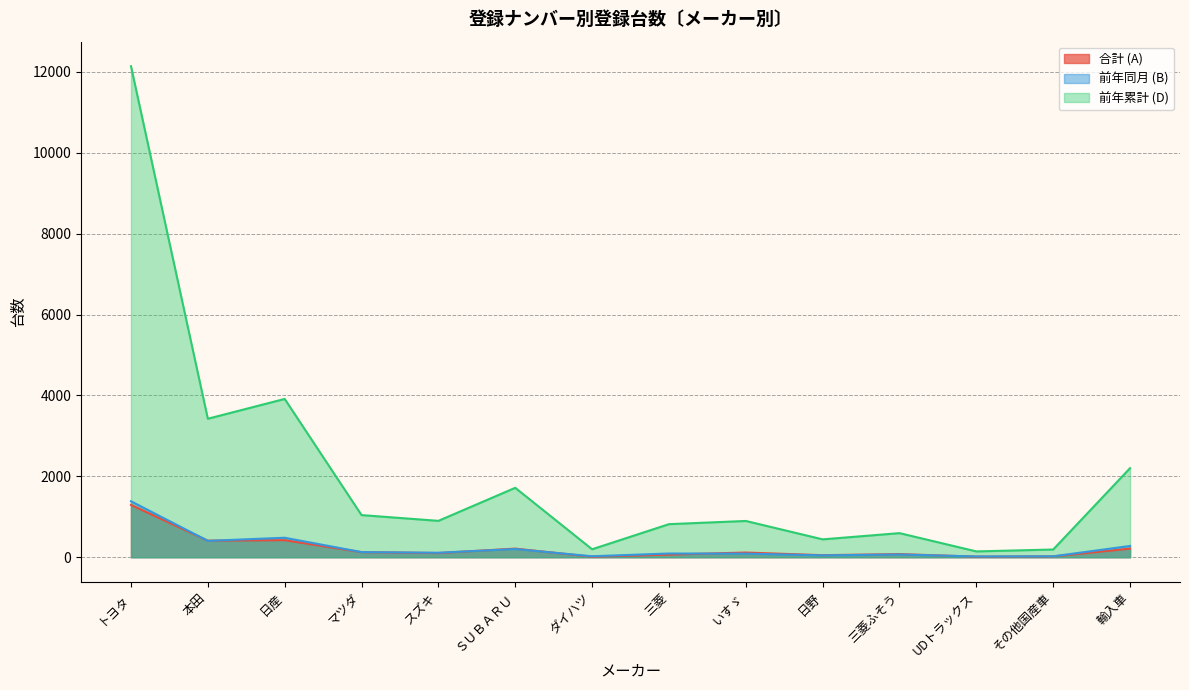

Which has a higher value, 日産 or スズキ?

日産